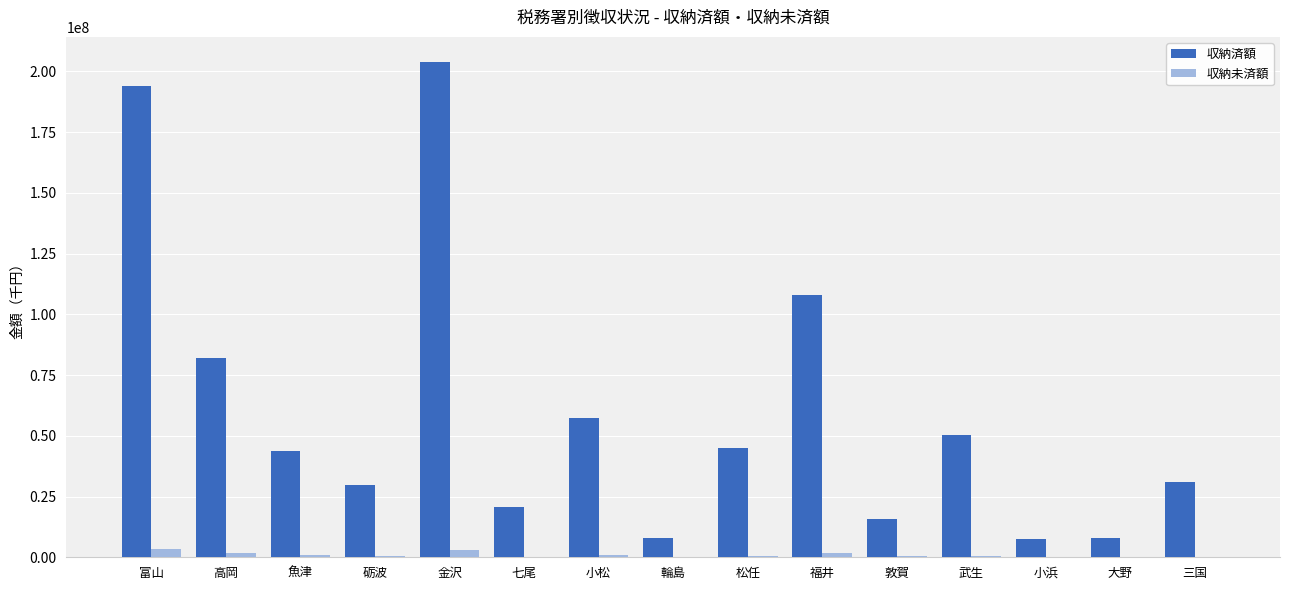

Which series has the largest total across all categories?

収納済額